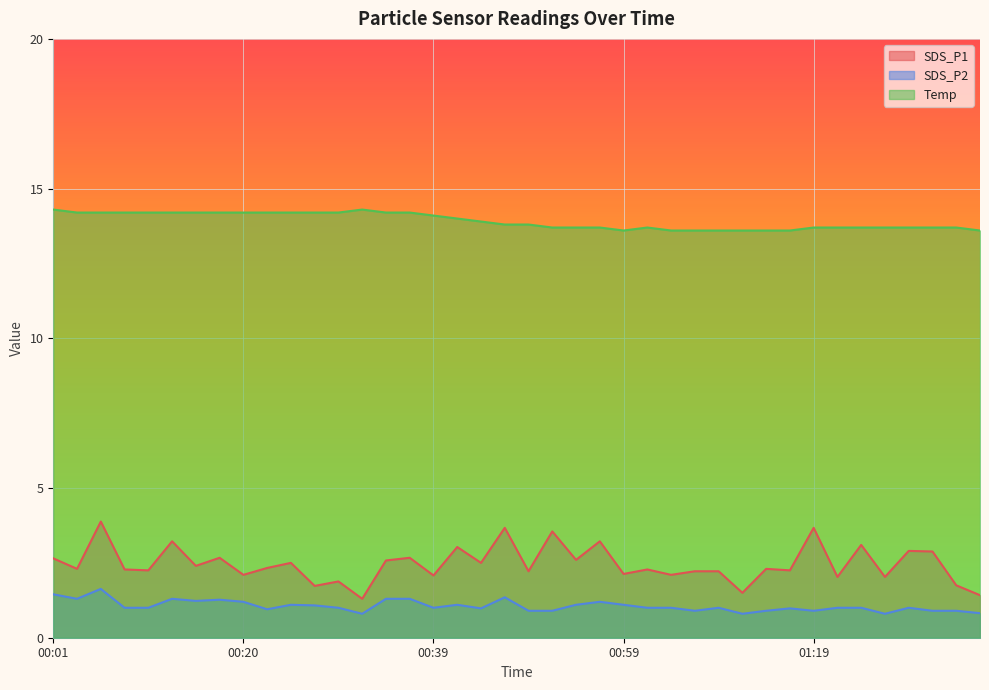

In SDS_P2, how many points are higher than both neighbors (excluding endpoints)?

10